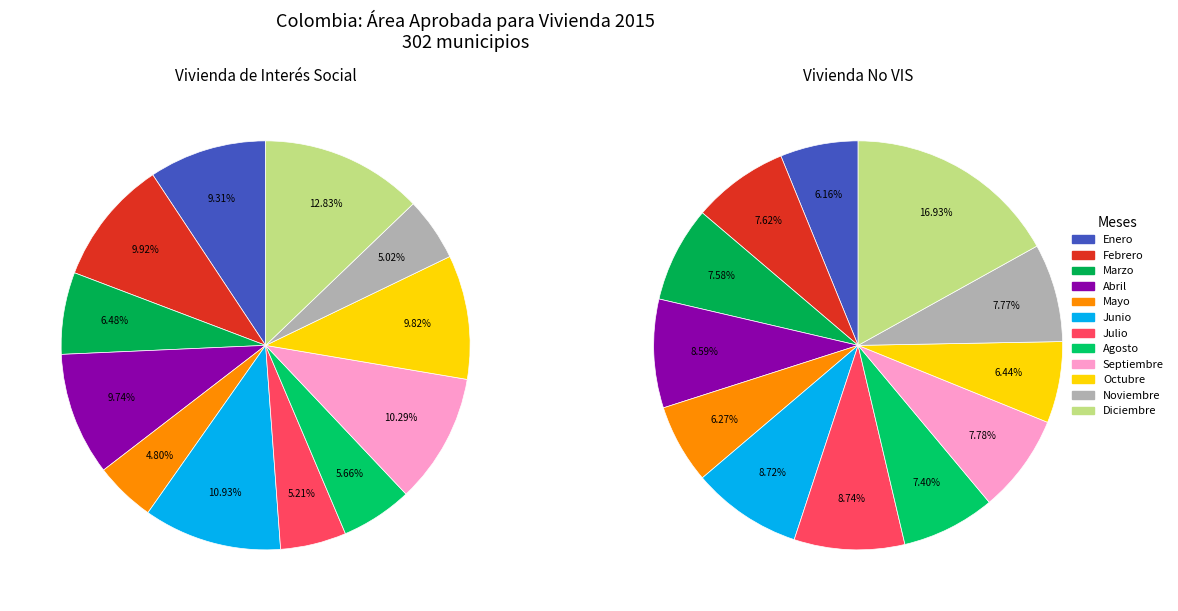

Is Agosto the majority of the pie?

No